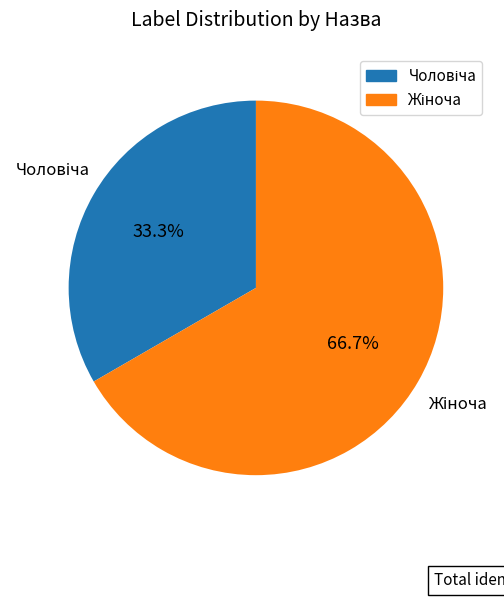

Is there any slice that represents more than half of the pie?

Yes